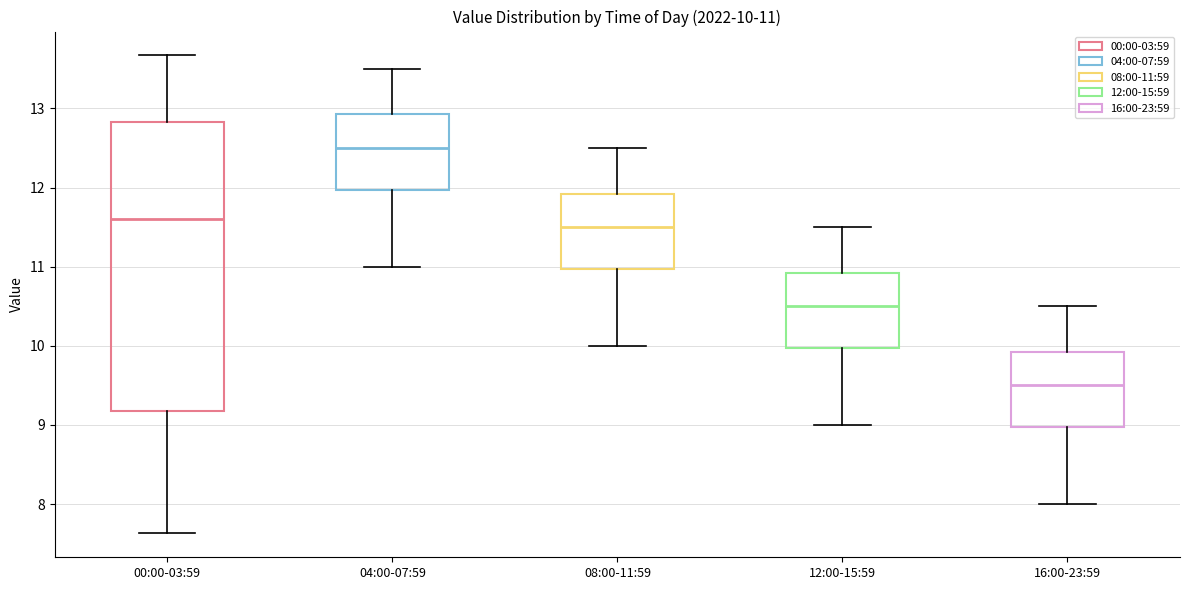

Comparing the boxes themselves (not the whiskers), which one is the tallest?

00:00-03:59